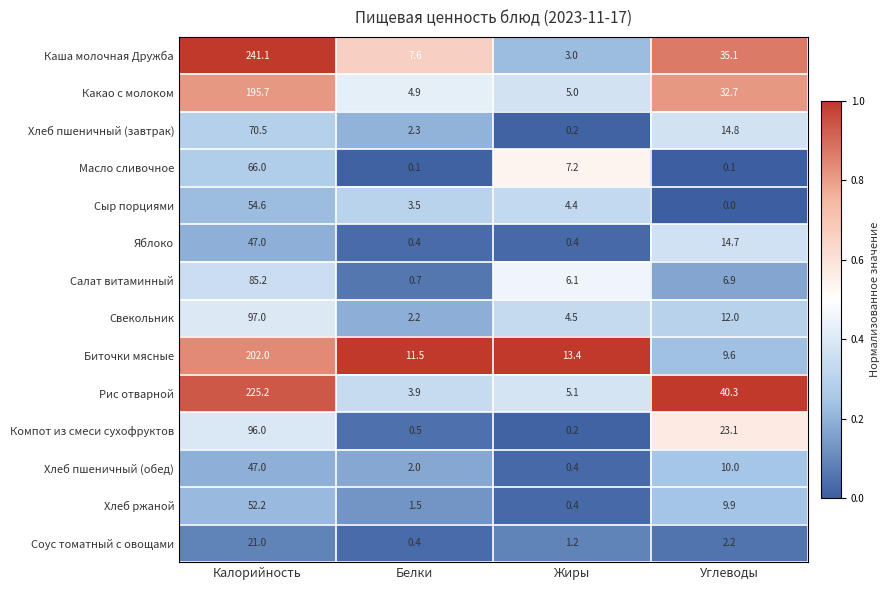

Which series has the largest range (max minus min)?

Каша молочная Дружба